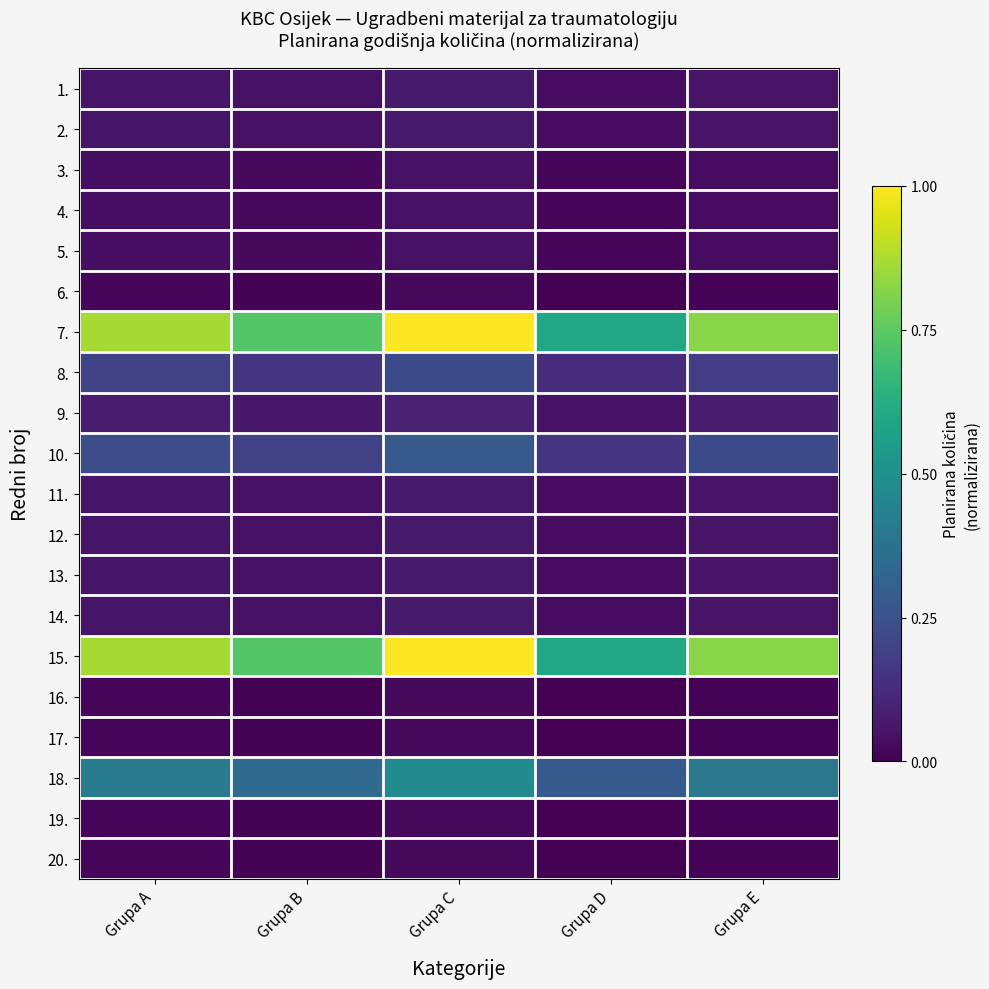

At Grupa A, list the series in order from smallest to largest.

6., 16., 17., 19., 20., 3., 4., 5., 1., 2., 11., 12., 13., 14., 9., 8., 10., 18., 7., 15.